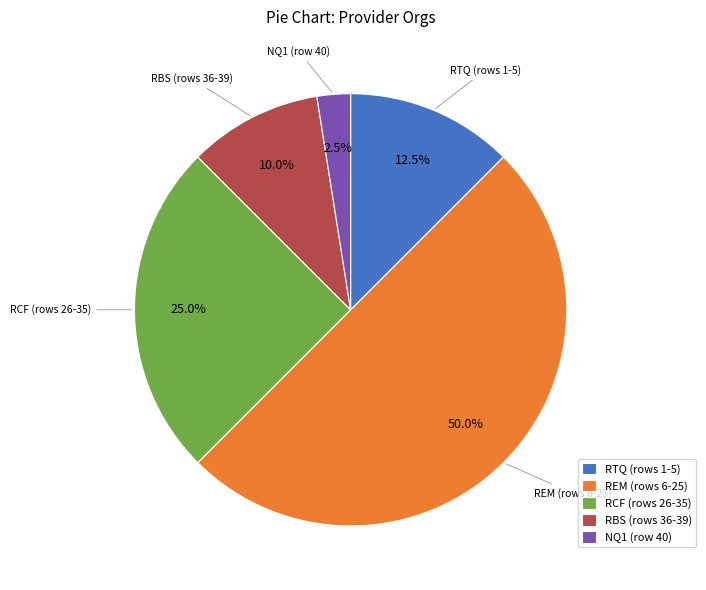

Count the number of slices in the pie.

5